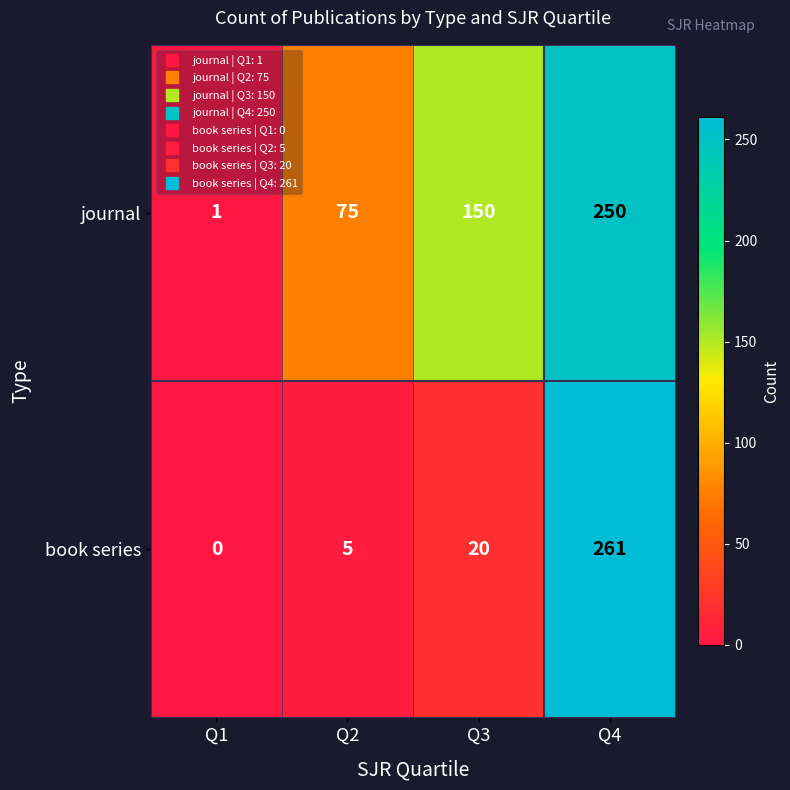

How many journal values are between 75 and 250?

3